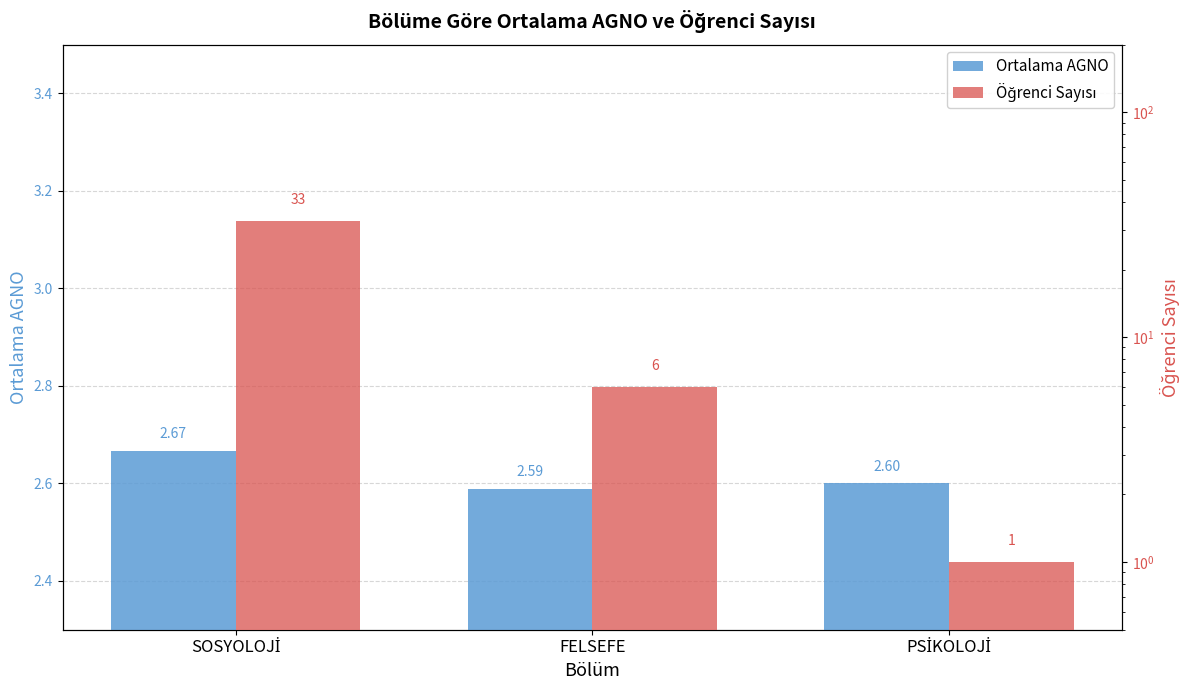

Which category has the highest value in the Ortalama AGNO series?

SOSYOLOJİ